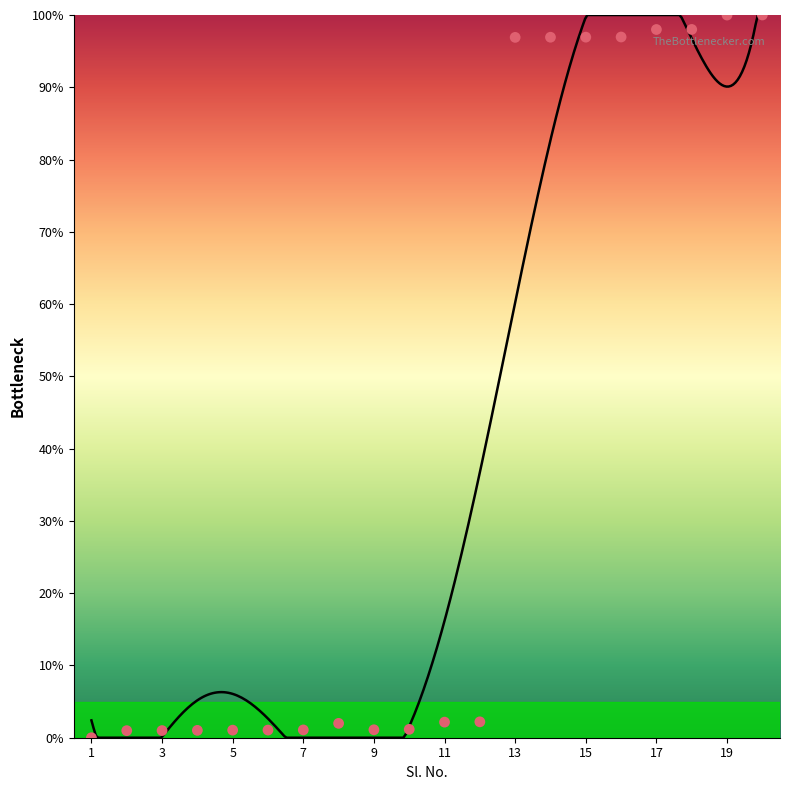

What is the change in value from 12 to 13?

+94.7